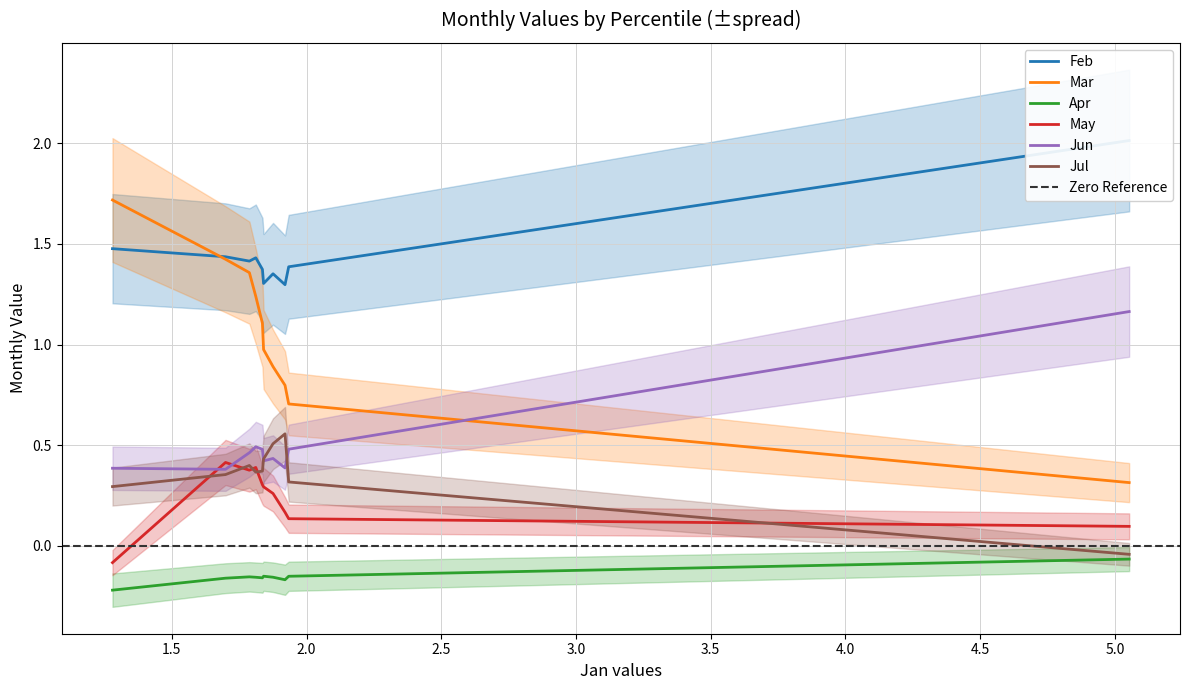

The value of Apr at pct85 is -0.2. True or false?

True